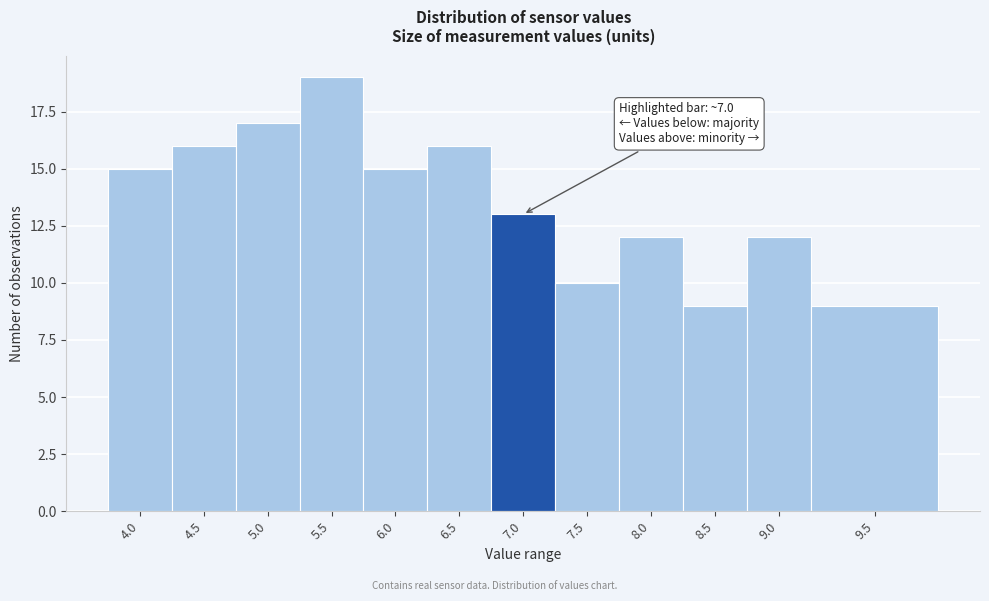

Reading right to left, what are all the values shown in this chart?

9.5=9	9.0=12	8.5=9	8.0=12	7.5=10	7.0=13	6.5=16	6.0=15	5.5=19	5.0=17	4.5=16	4.0=15